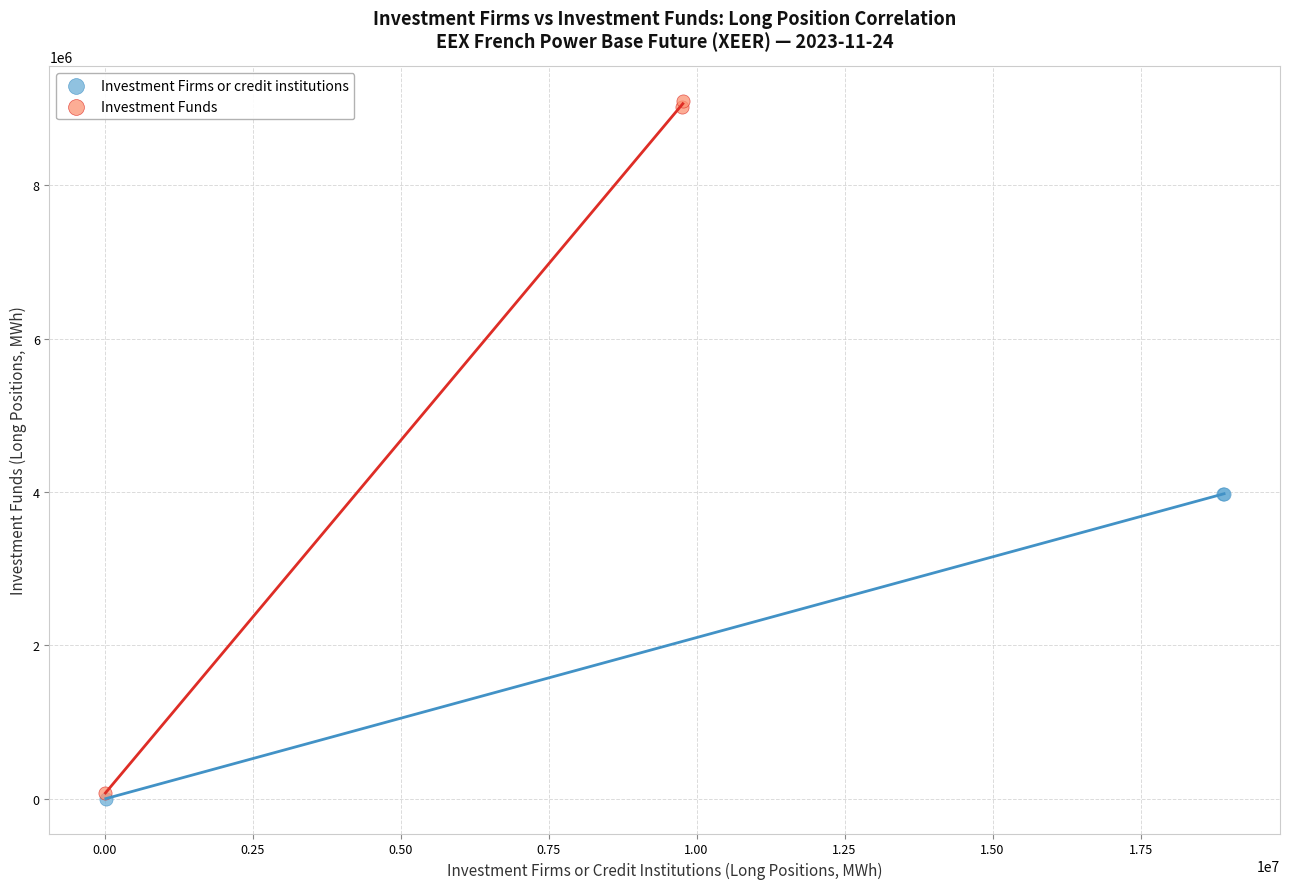

Which series has the widest spread of Y values?

Investment Funds